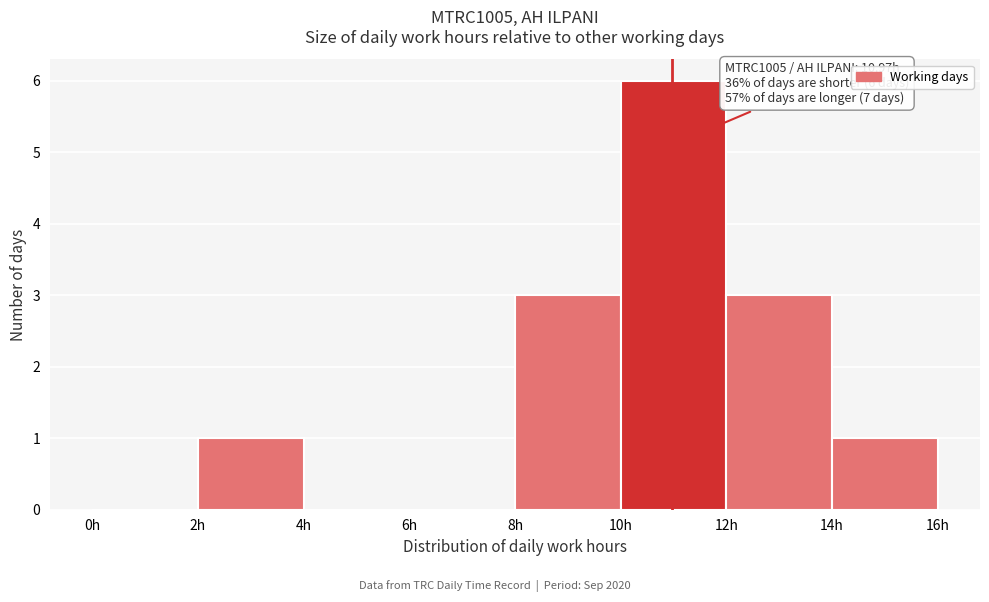

Which range on the x-axis has the tallest bar?

10 to 12